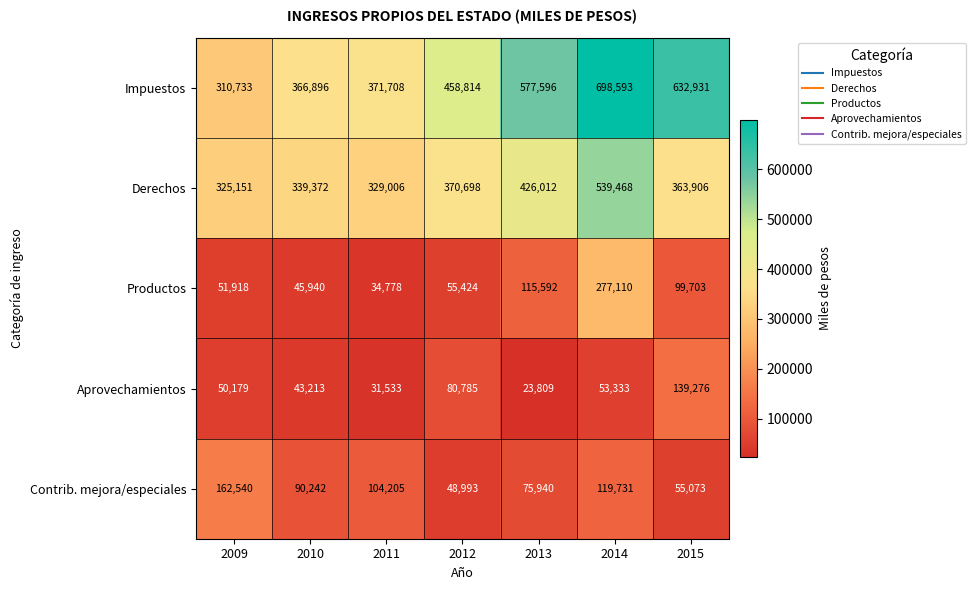

Between 2009 and 2010, which series saw the biggest shift?

Contrib. mejora/especiales